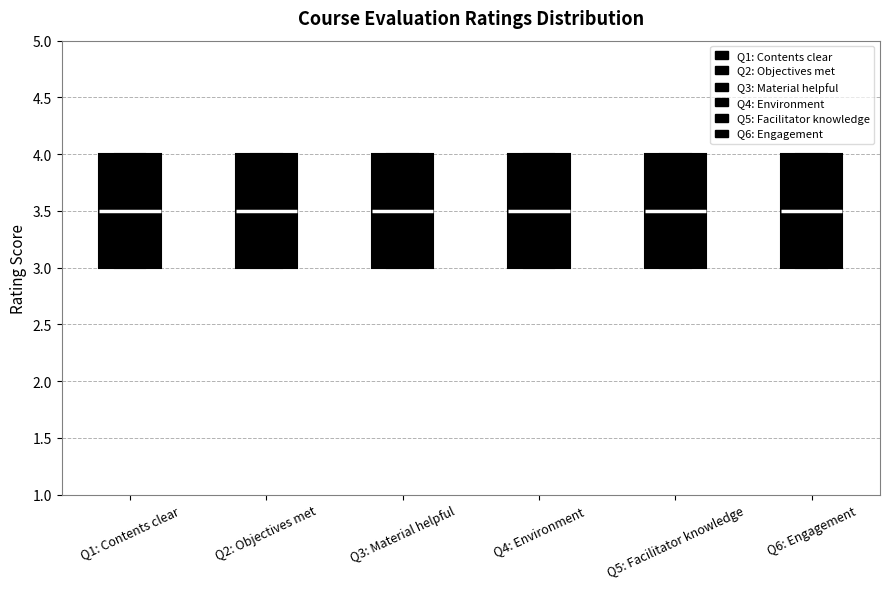

Where does the median line of the box for Q2: Objectives met sit on the y-axis? The values are not printed on the chart, so give them approximately, as read against the axis.

3.5